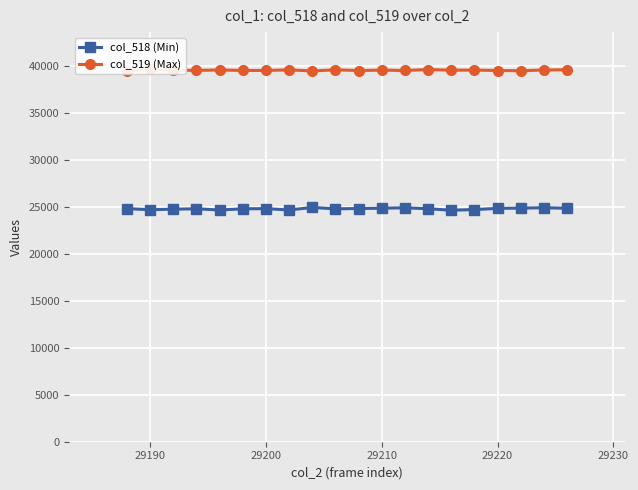

True or false: col_518 (Min) has more than 2 points higher than both neighbors.

True